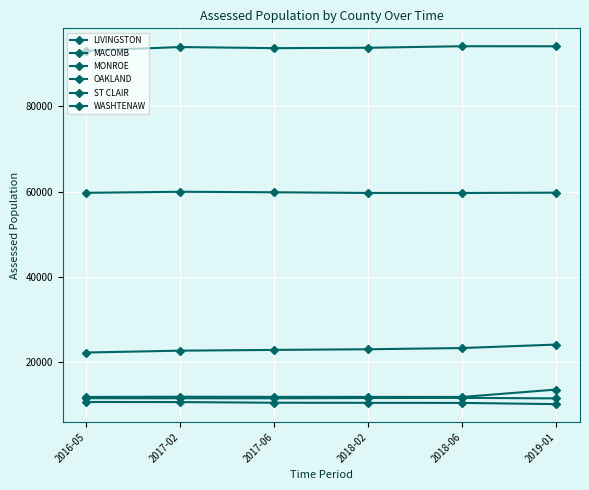

At which category is the sum across all series the highest?

2019-01